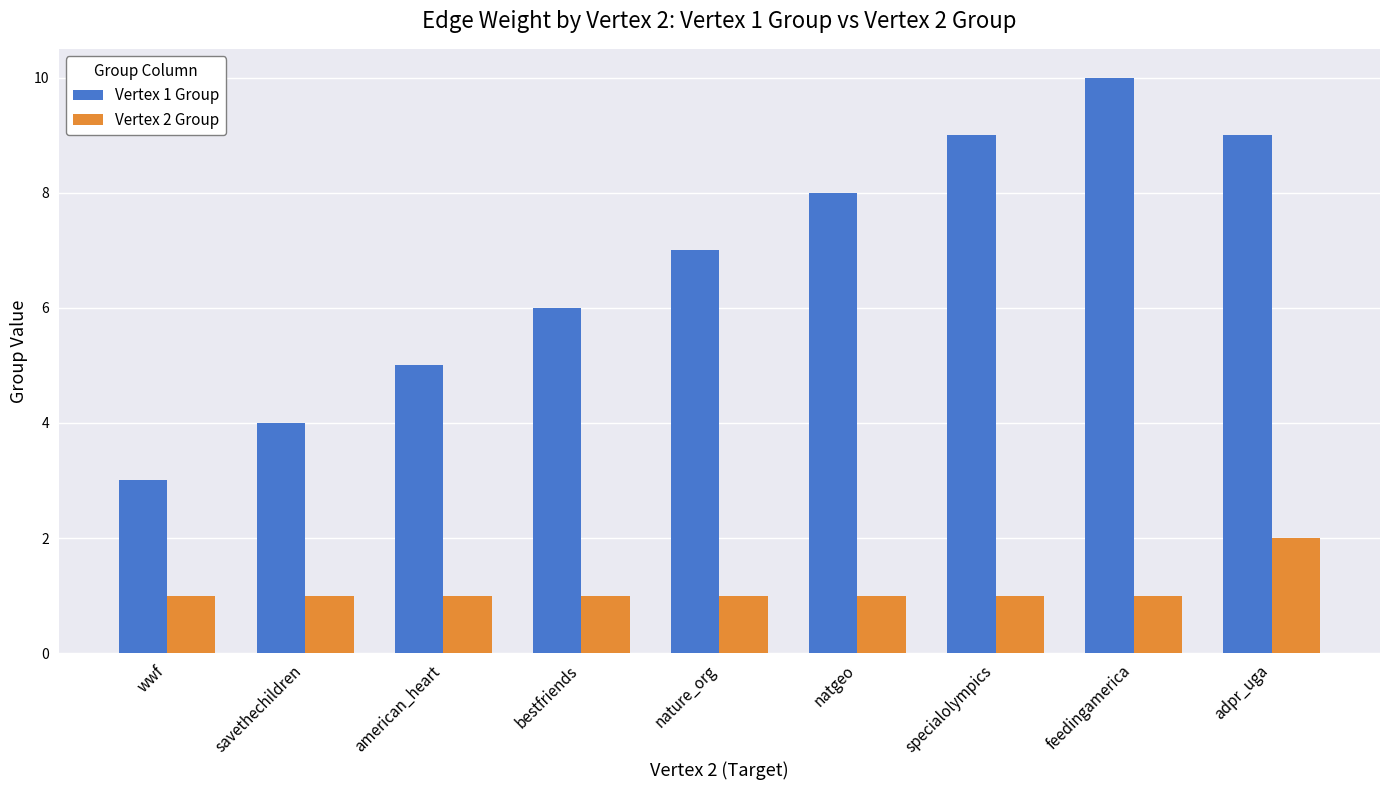

Reading left to right, transcribe all the data shown in this chart.

Vertex 1 Group: 3	4	5	6	7	8	9	10	9
Vertex 2 Group: 1	1	1	1	1	1	1	1	2